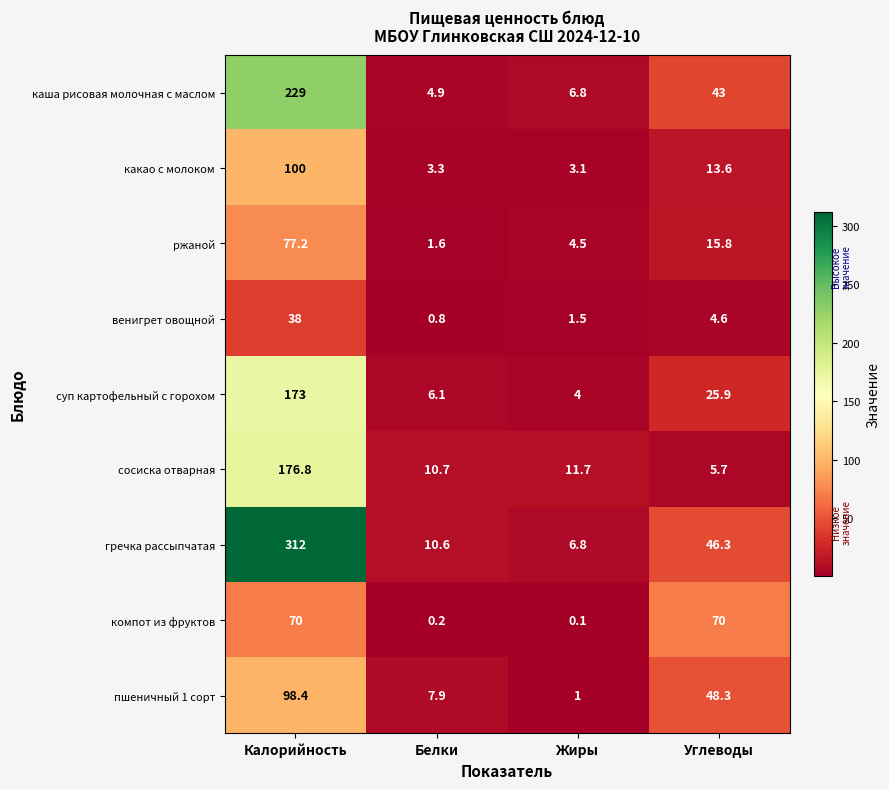

Which series has the widest spread of values?

гречка рассыпчатая